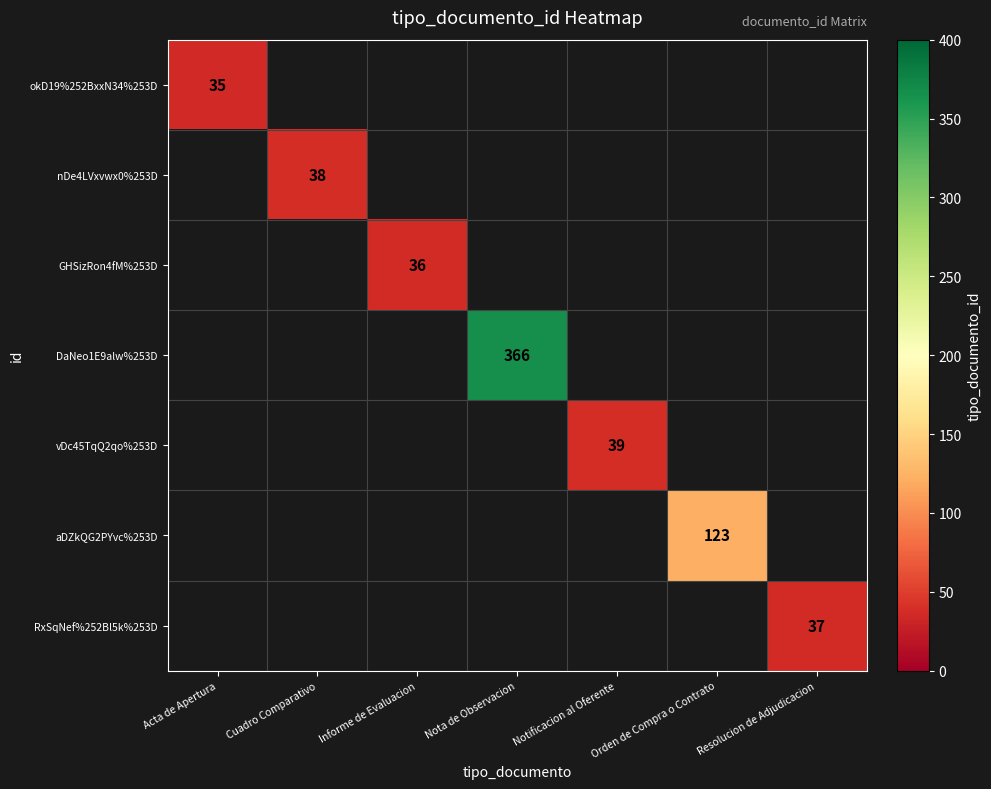

True or false: vDc45TqQ2qo%253D has a value of 23 at Notificacion al Oferente.

False